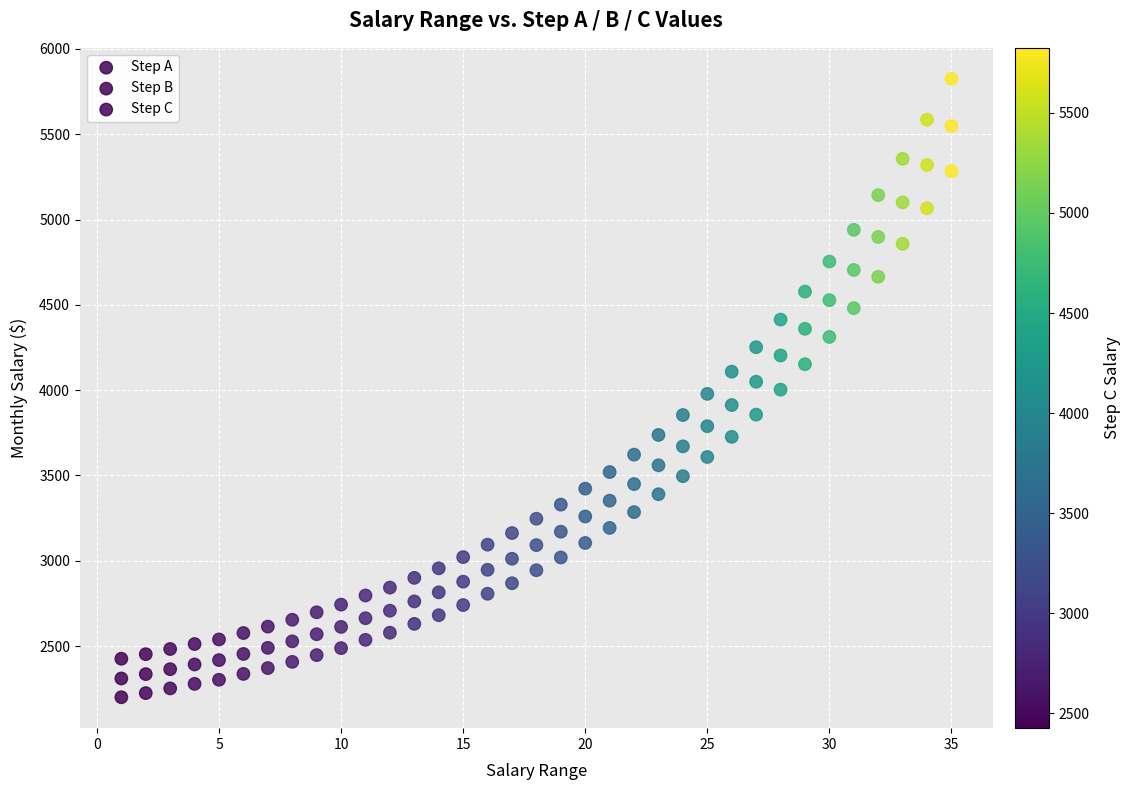

How many points are shown in the scatter plot?

105